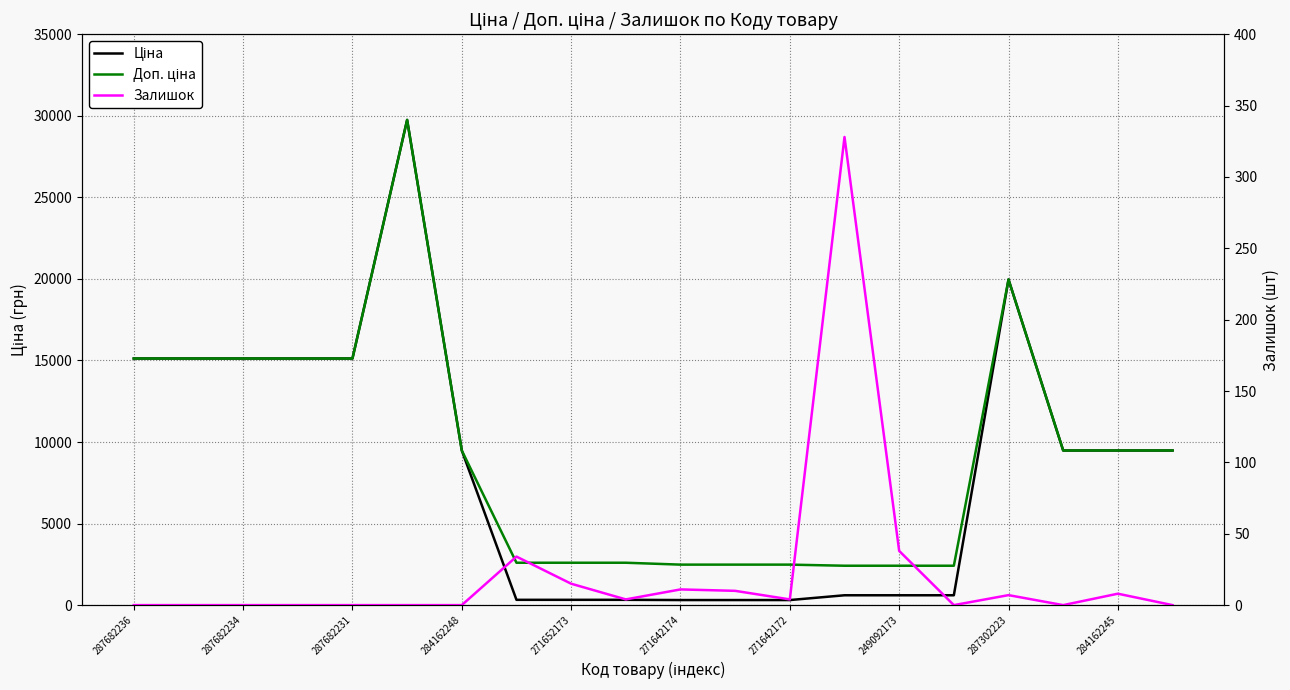

Does the chart have visible grid lines?

Yes